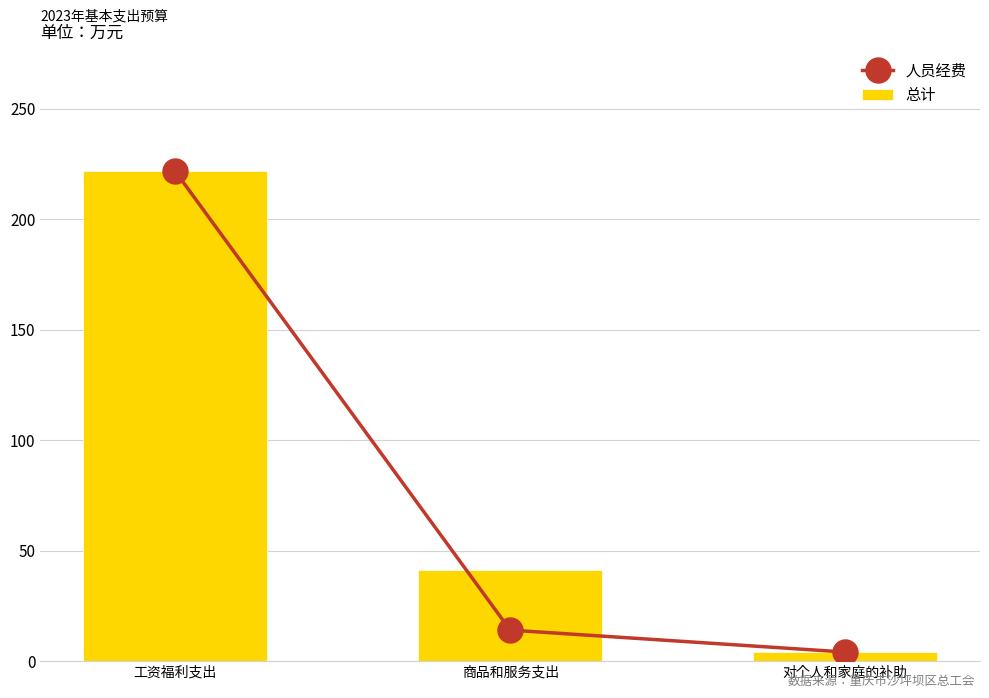

Which category has the highest value across all series?

工资福利支出